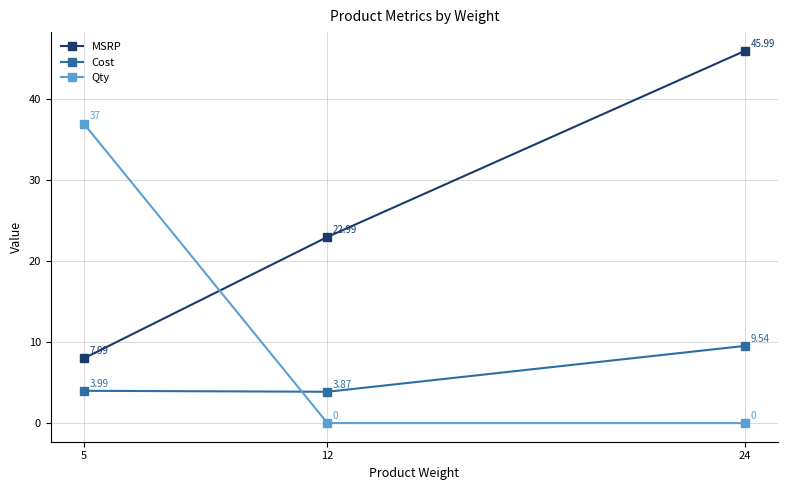

List the series in order of their overall mean, highest first.

MSRP, Qty, Cost